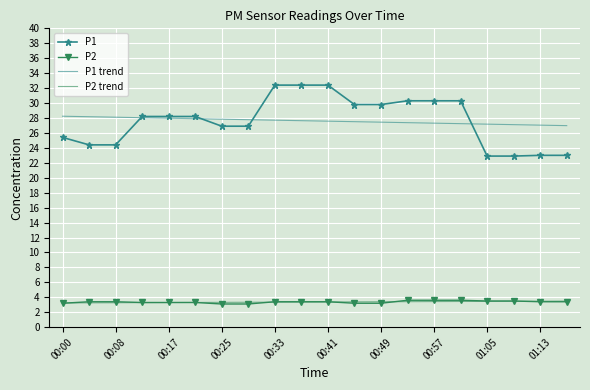

Which series has the widest spread of values?

P1